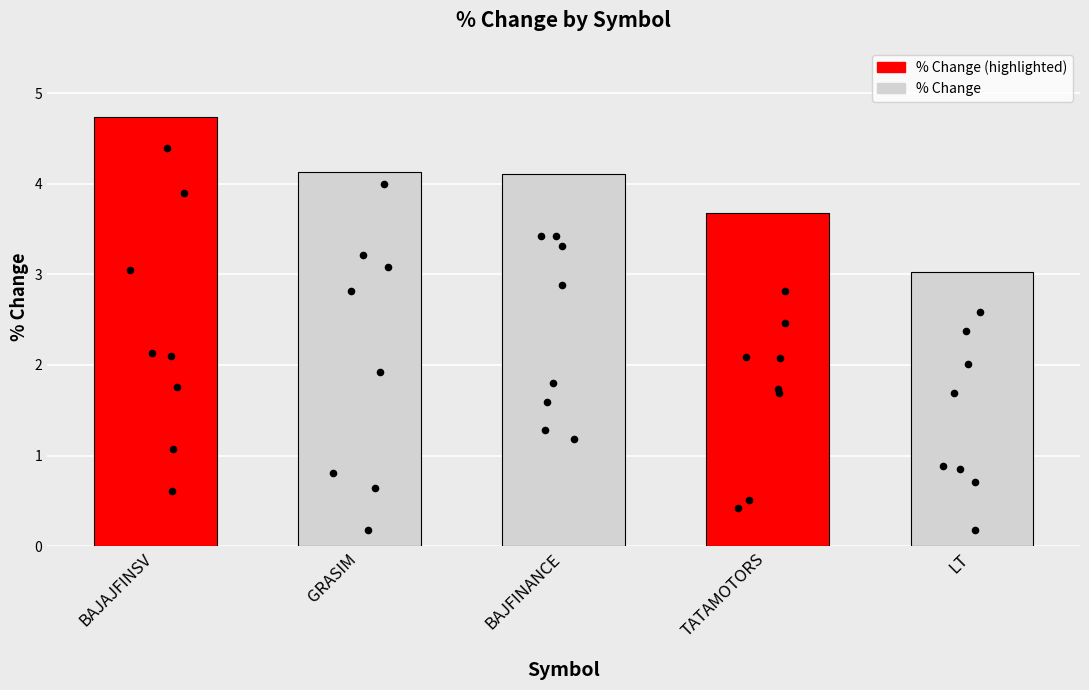

What is the change in value from BAJAJFINSV to BAJFINANCE?

-0.6